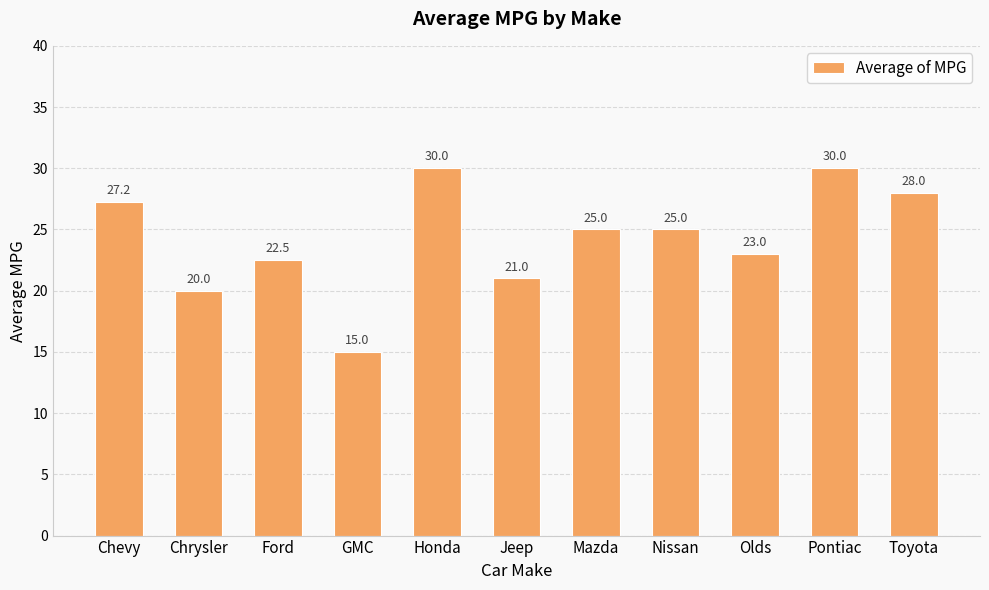

What is the maximum value shown in the chart?

30.0